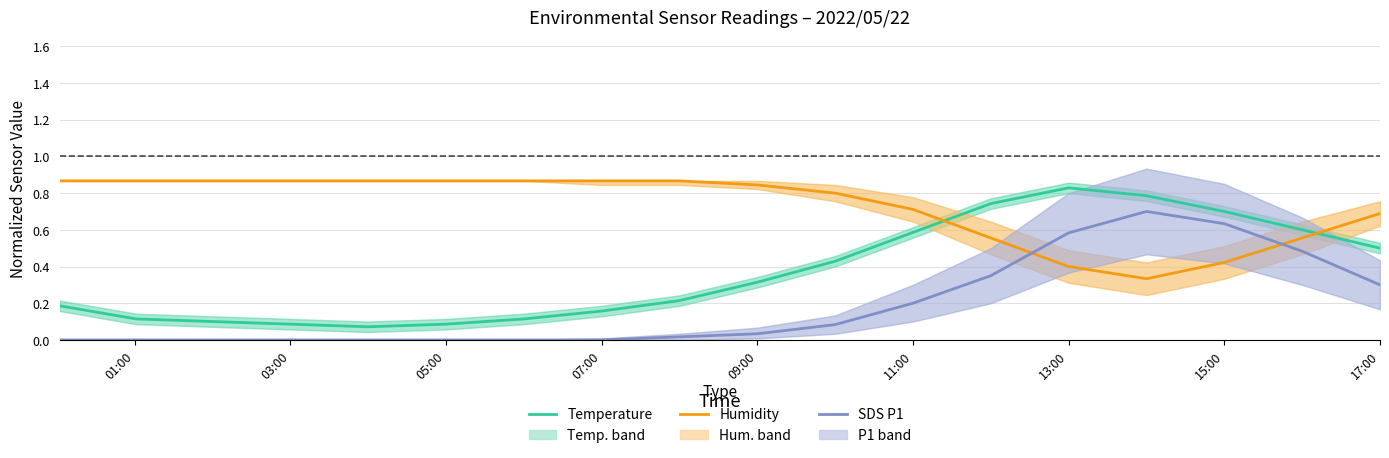

True or false: SDS P1 (normalized) and Humidity (normalized) intersect in this chart.

True